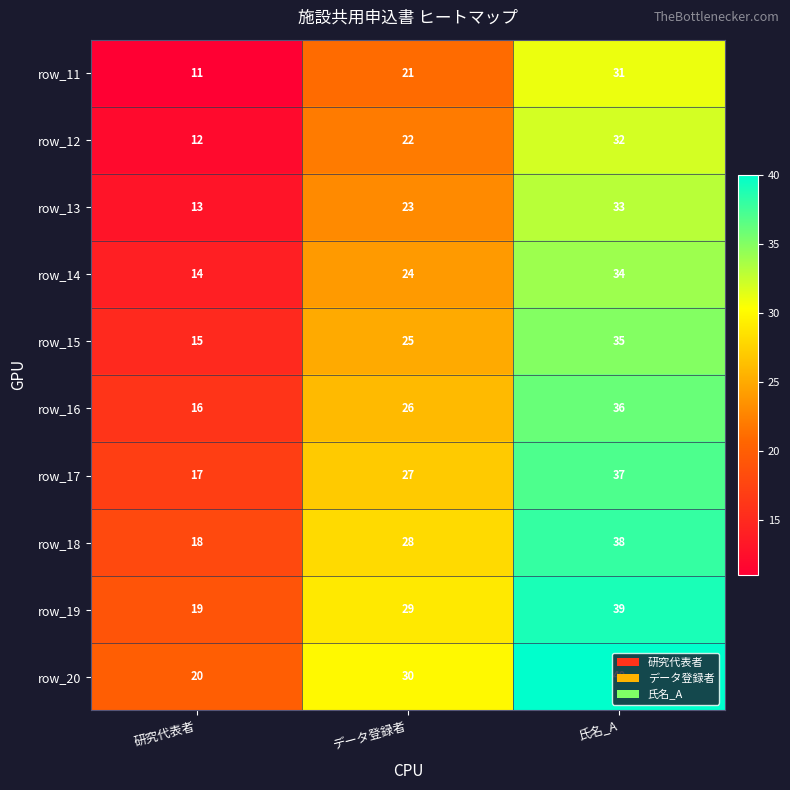

At 氏名_A, list the series in order from largest to smallest.

row_20, row_19, row_18, row_17, row_16, row_15, row_14, row_13, row_12, row_11